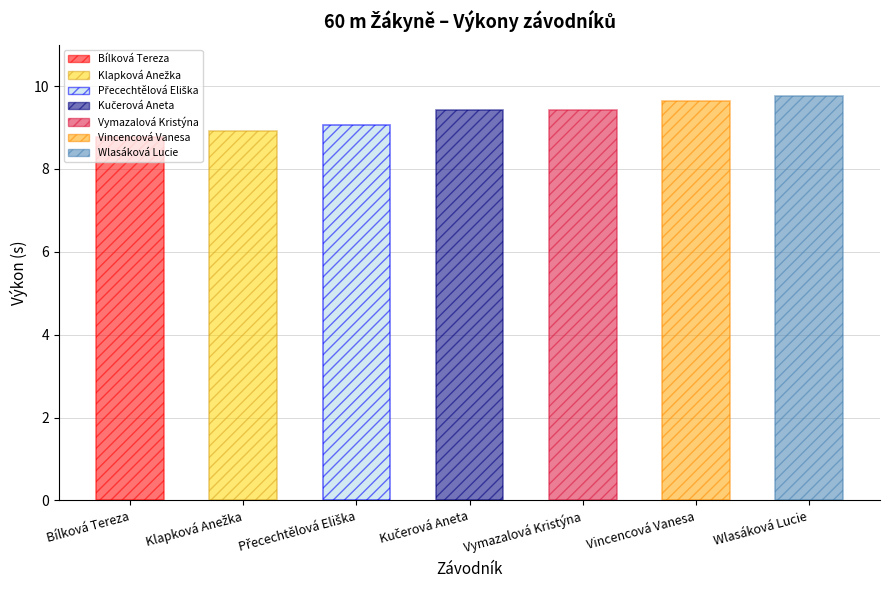

Reading left to right, what are all the values shown in this chart?

8.8	8.9	9.1	9.4	9.4	9.6	9.8